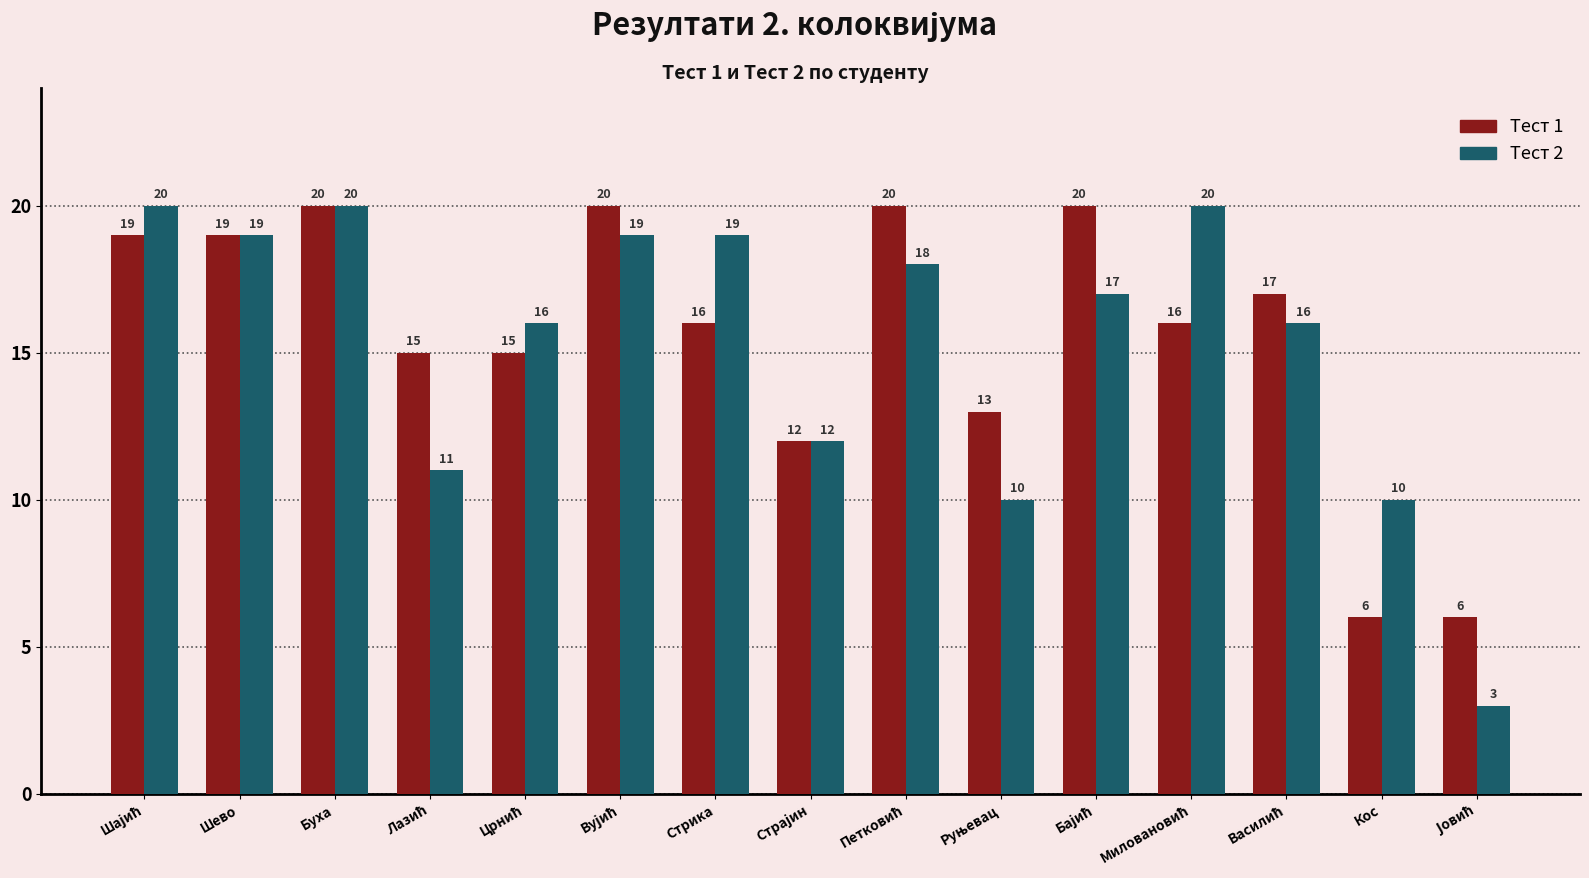

What is the greatest value displayed?

20